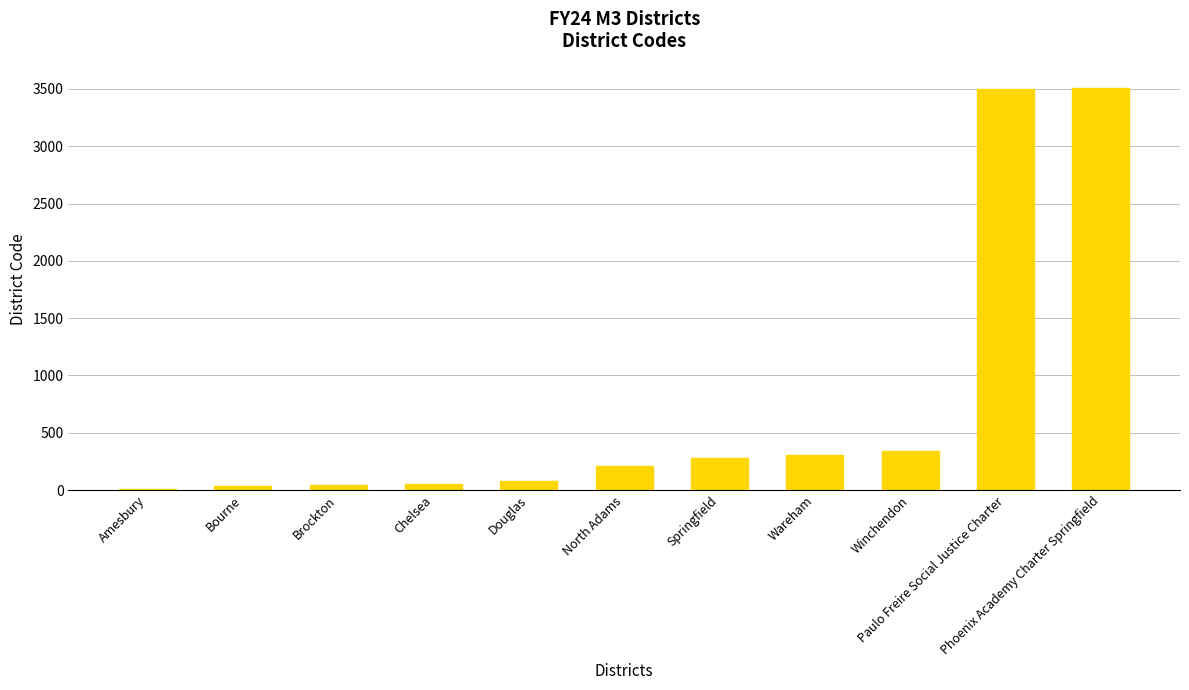

Read the value at Wareham.

310